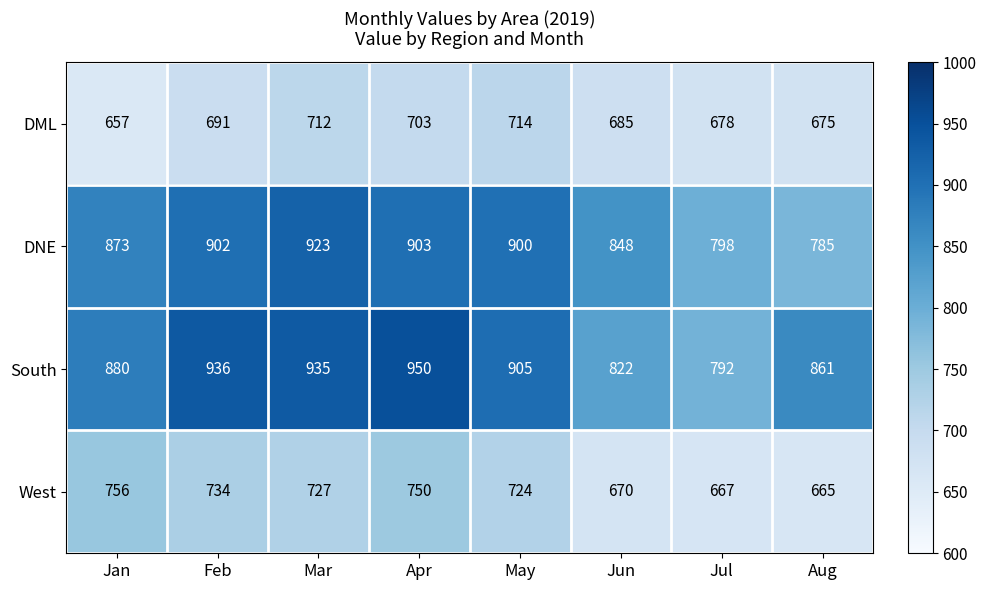

At which label is DNE closest to 854?

Jun